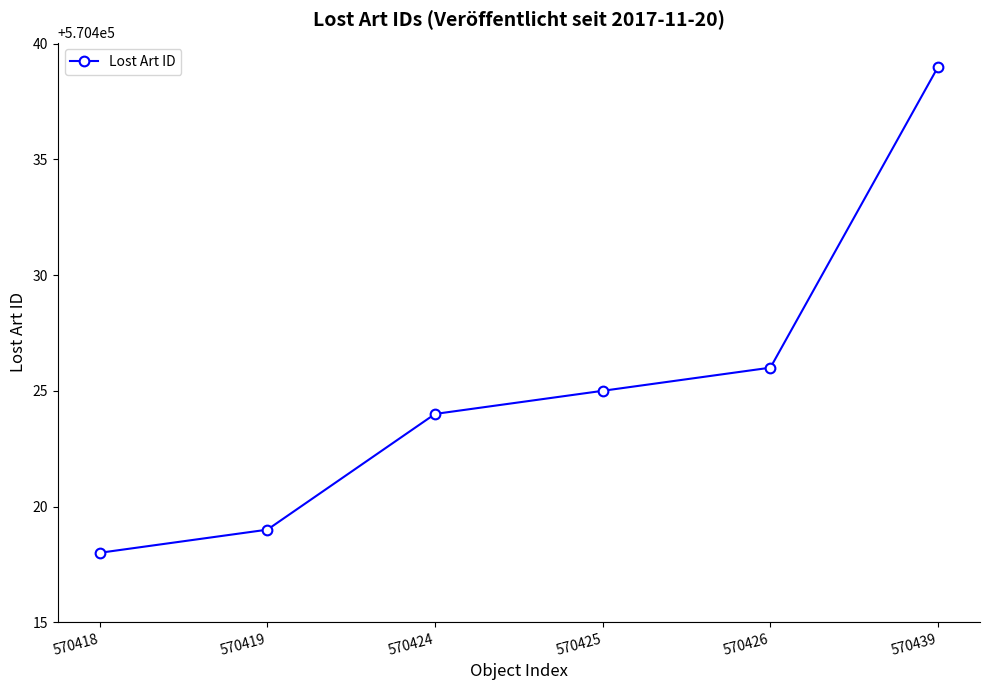

What is the change in value from 570424 to 570439?

+15